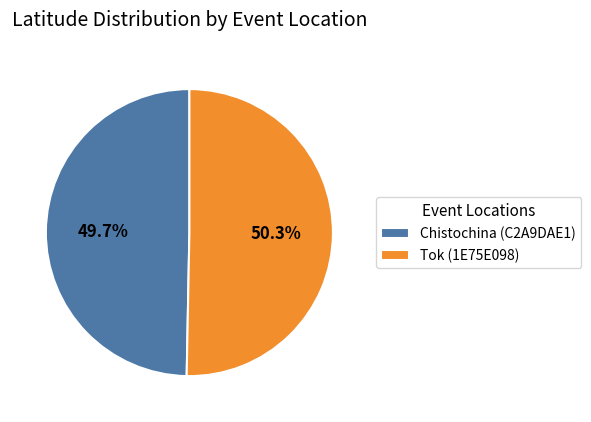

Combined, do Tok (1E75E098) and Chistochina (C2A9DAE1) account for over 50%?

Yes